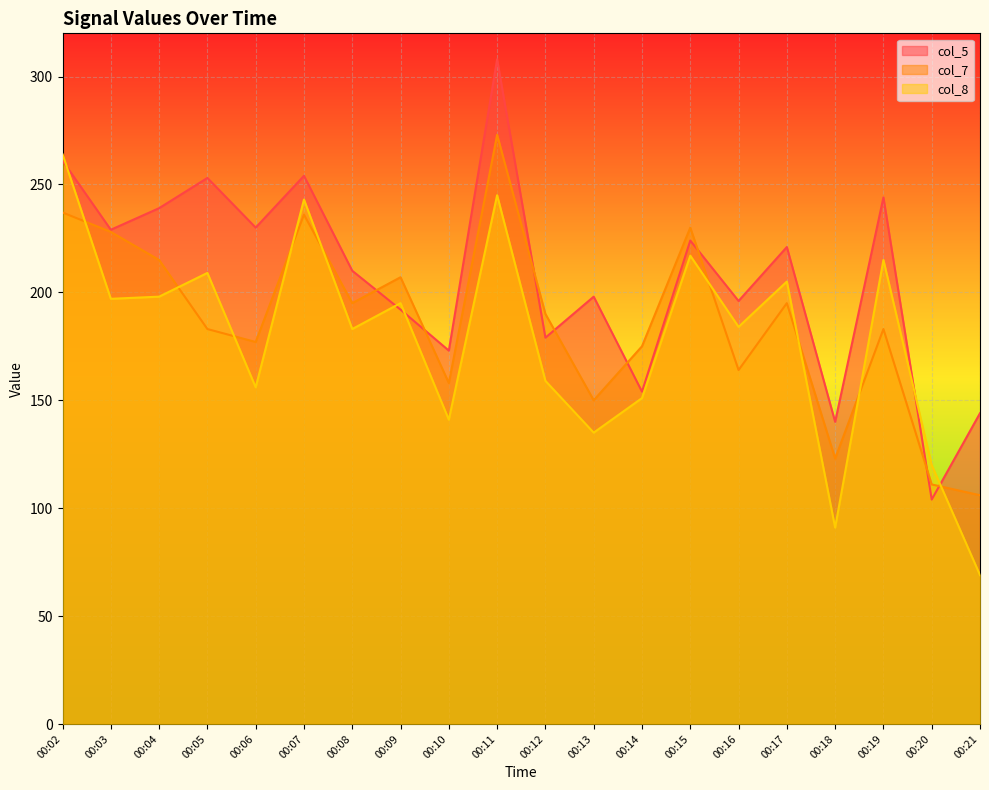

Which has a higher value, 00:05 or 00:15?

00:05